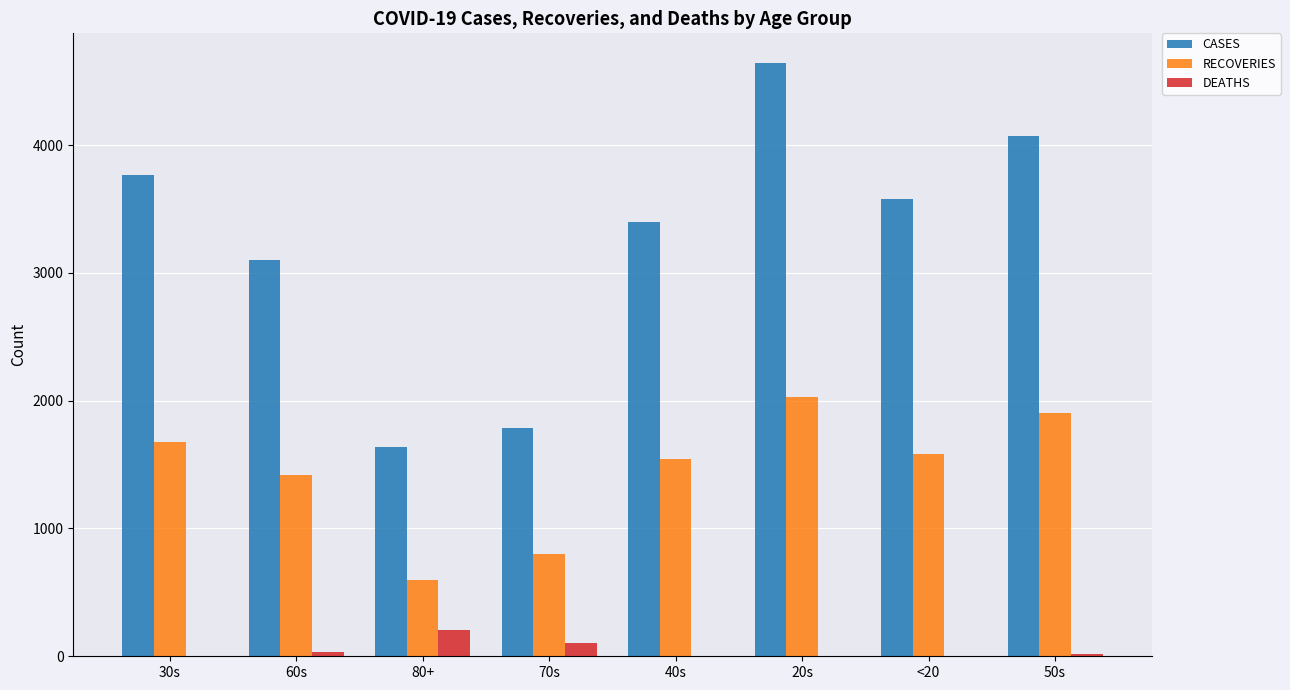

Is the value of CASES at 70s greater than the value of DEATHS at 70s?

Yes